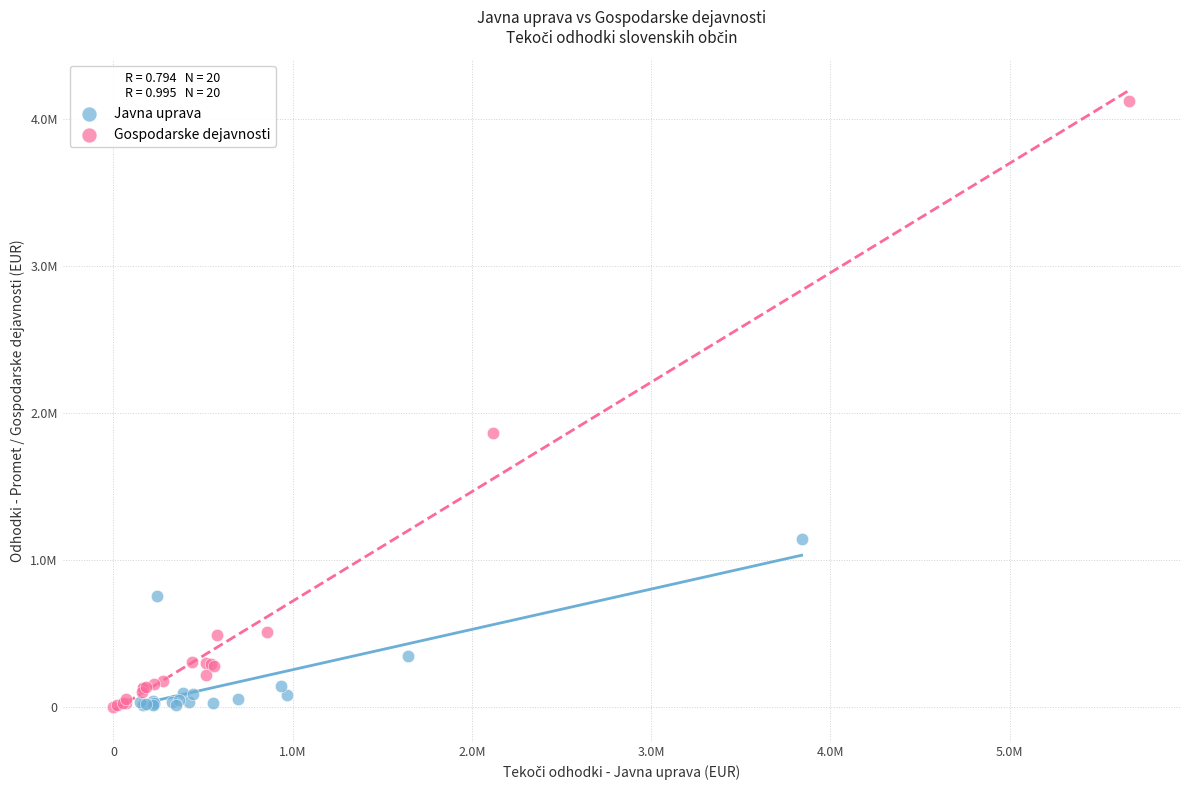

Which series reaches the maximum Y coordinate?

Gospodarske dejavnosti